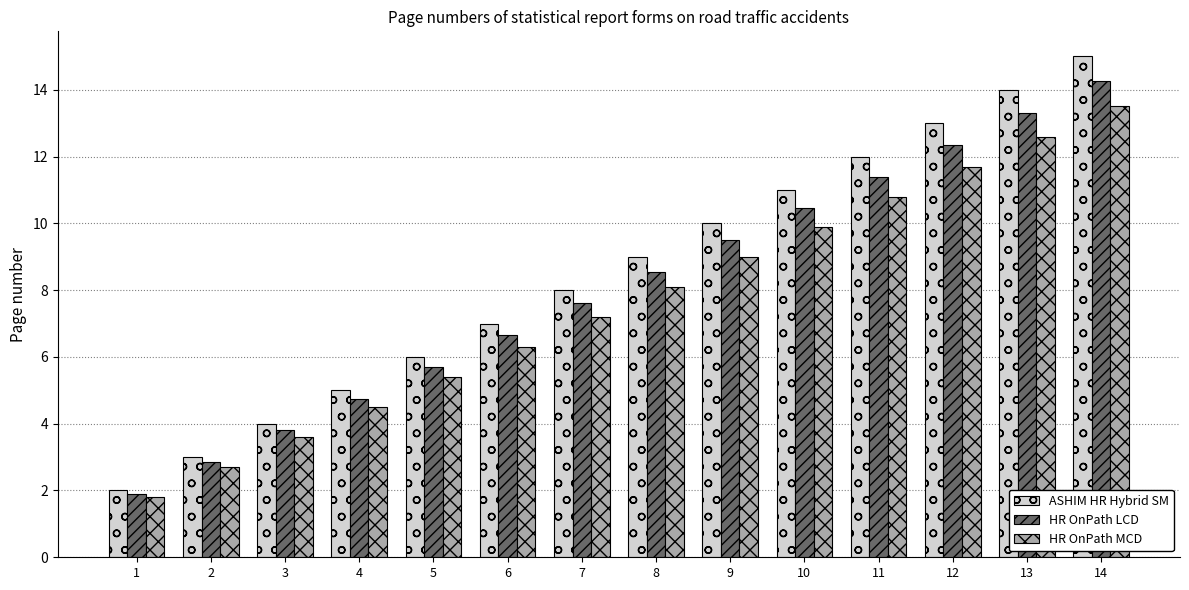

What is the difference between the second highest and minimum values in the HR OnPath MCD series?

10.8